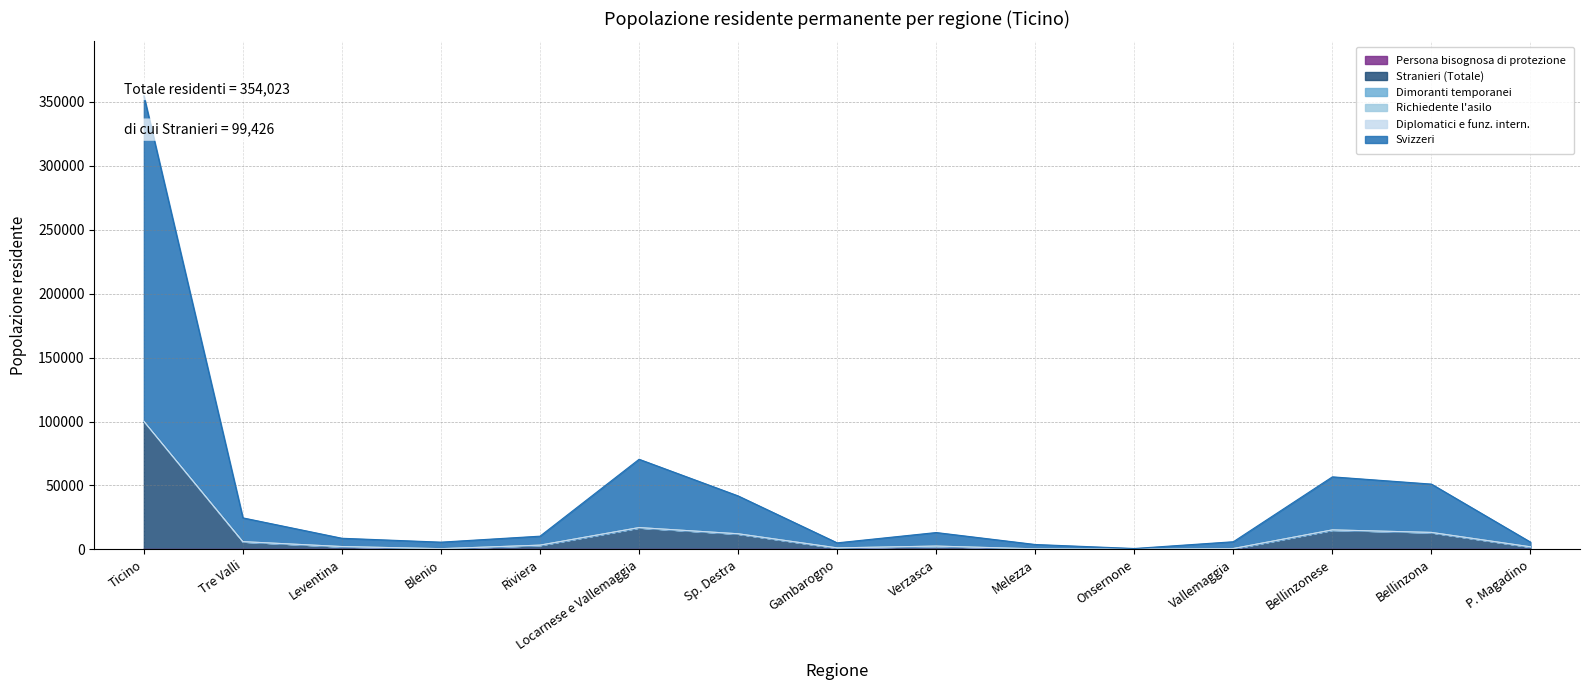

How many data points does each series have?

15